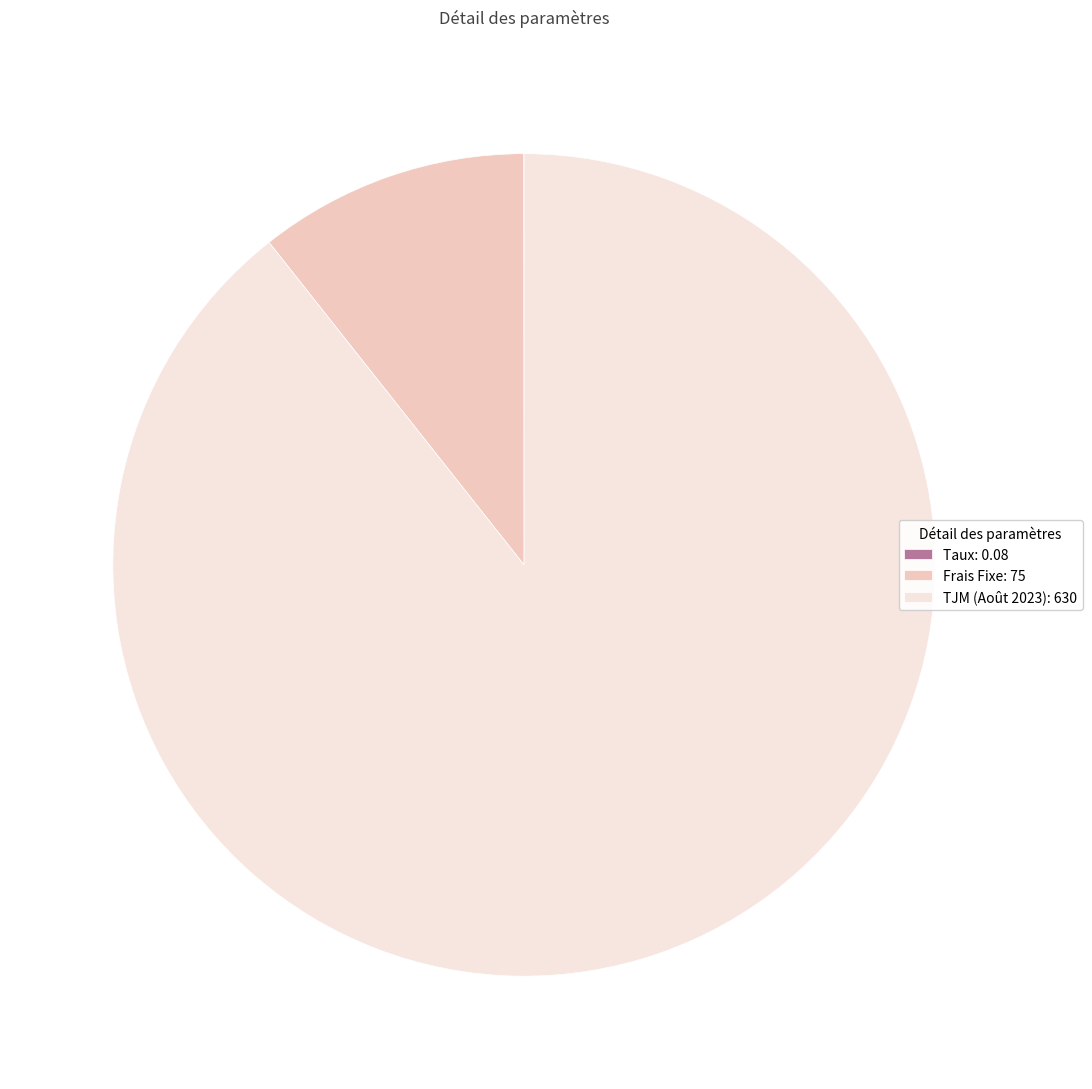

What is the largest slice in the pie chart?

TJM (Août 2023)